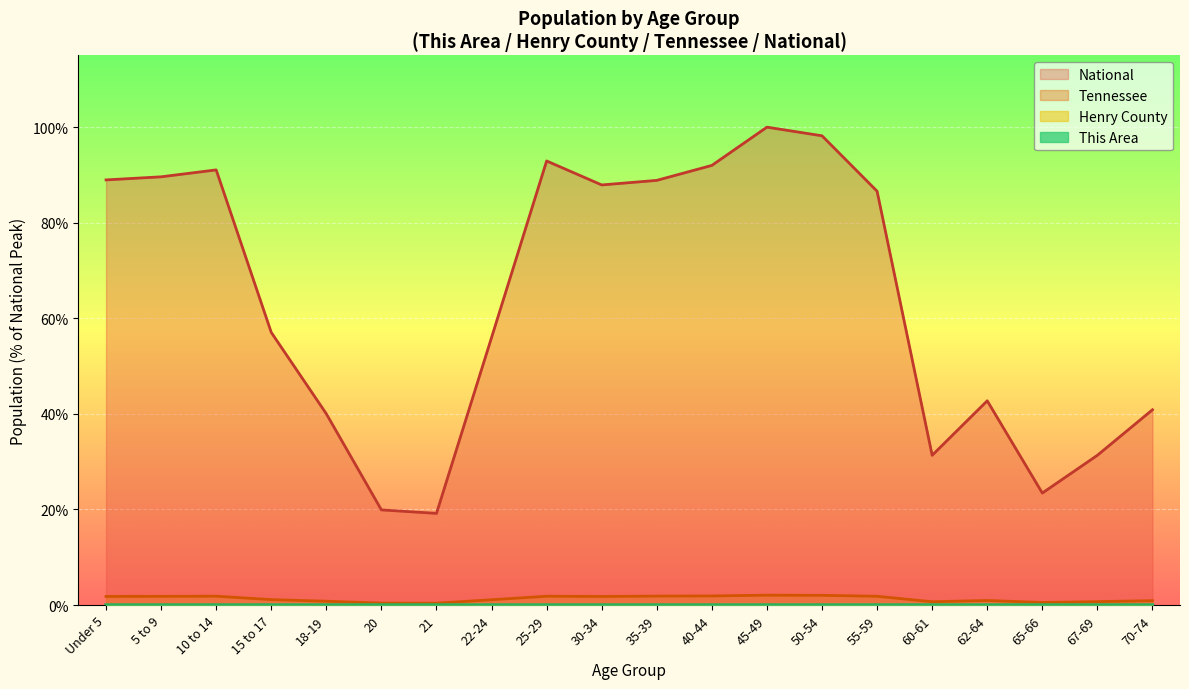

At how many categories does at least one series exceed 41?

13